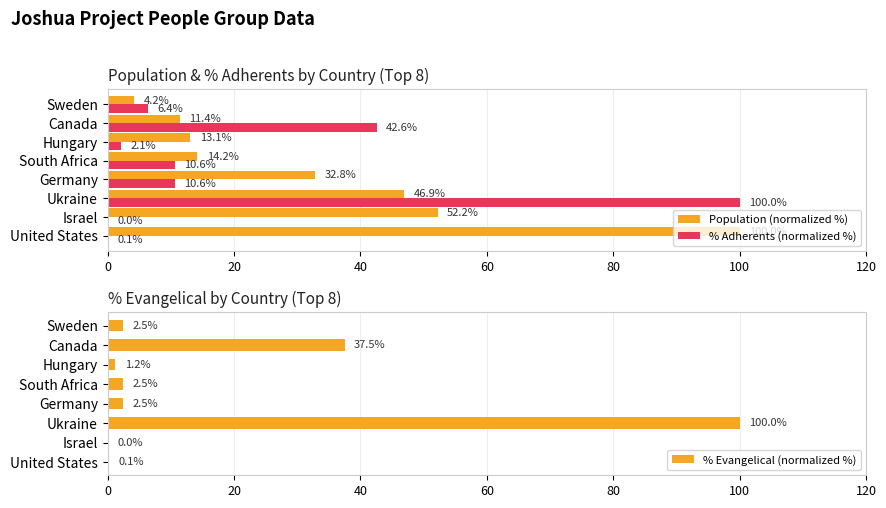

What is the sum of all % Adherents (normalized %) values?

172.5